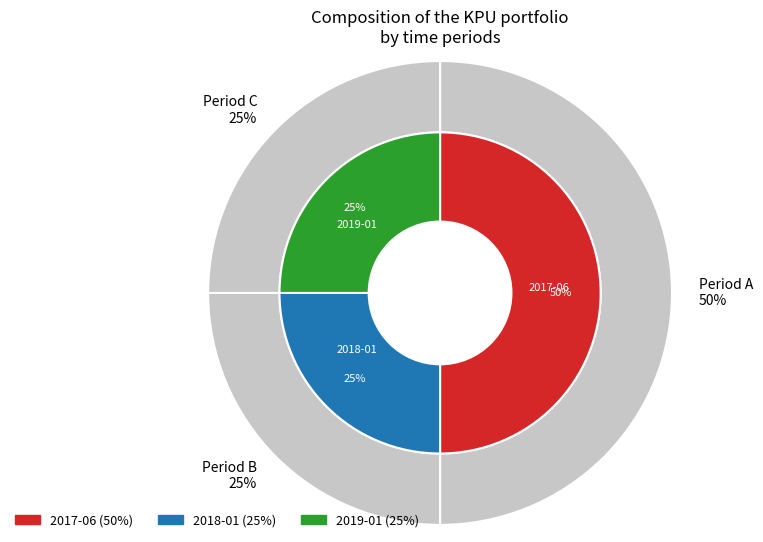

The 2018-01 slice represents 14% of the pie. True or false?

False